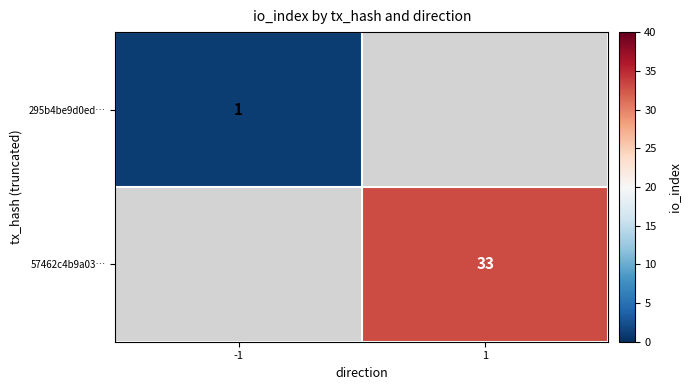

The value of 295b4be9d0ed… at -1 is 0. True or false?

False